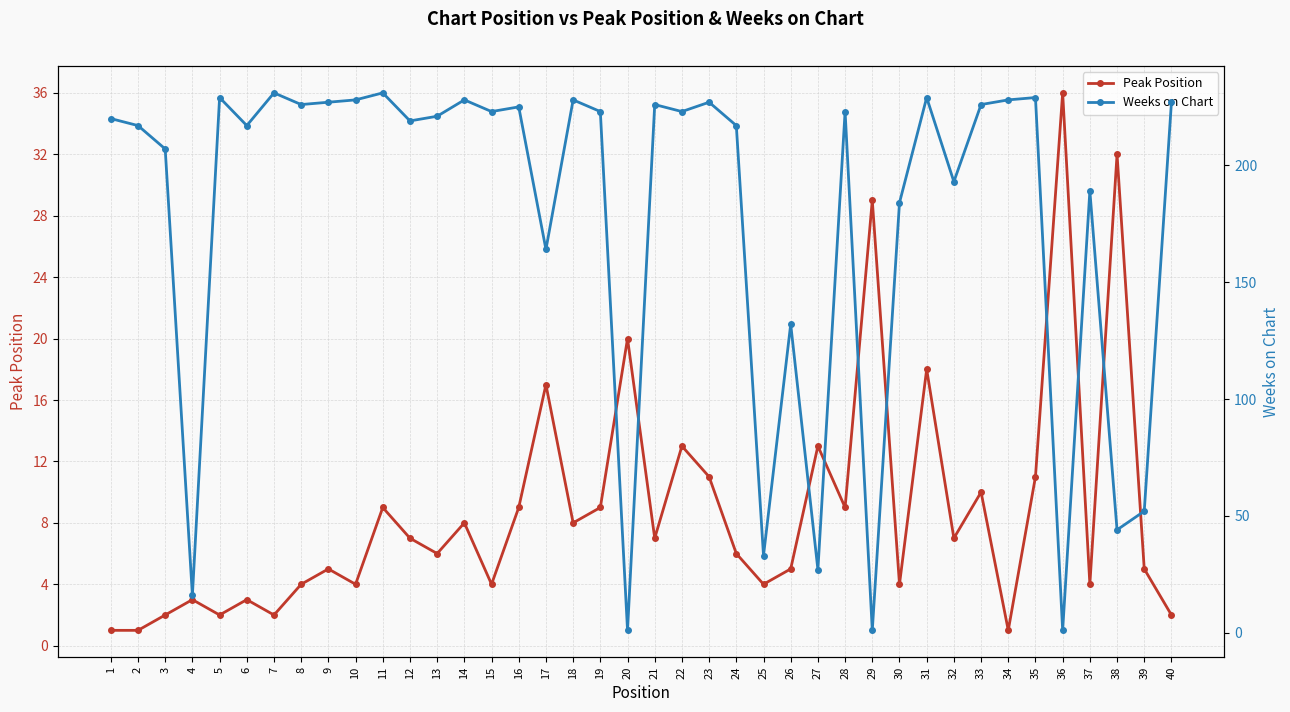

Rank the series by their maximum value, from lowest to highest.

Peak Position, Weeks on Chart